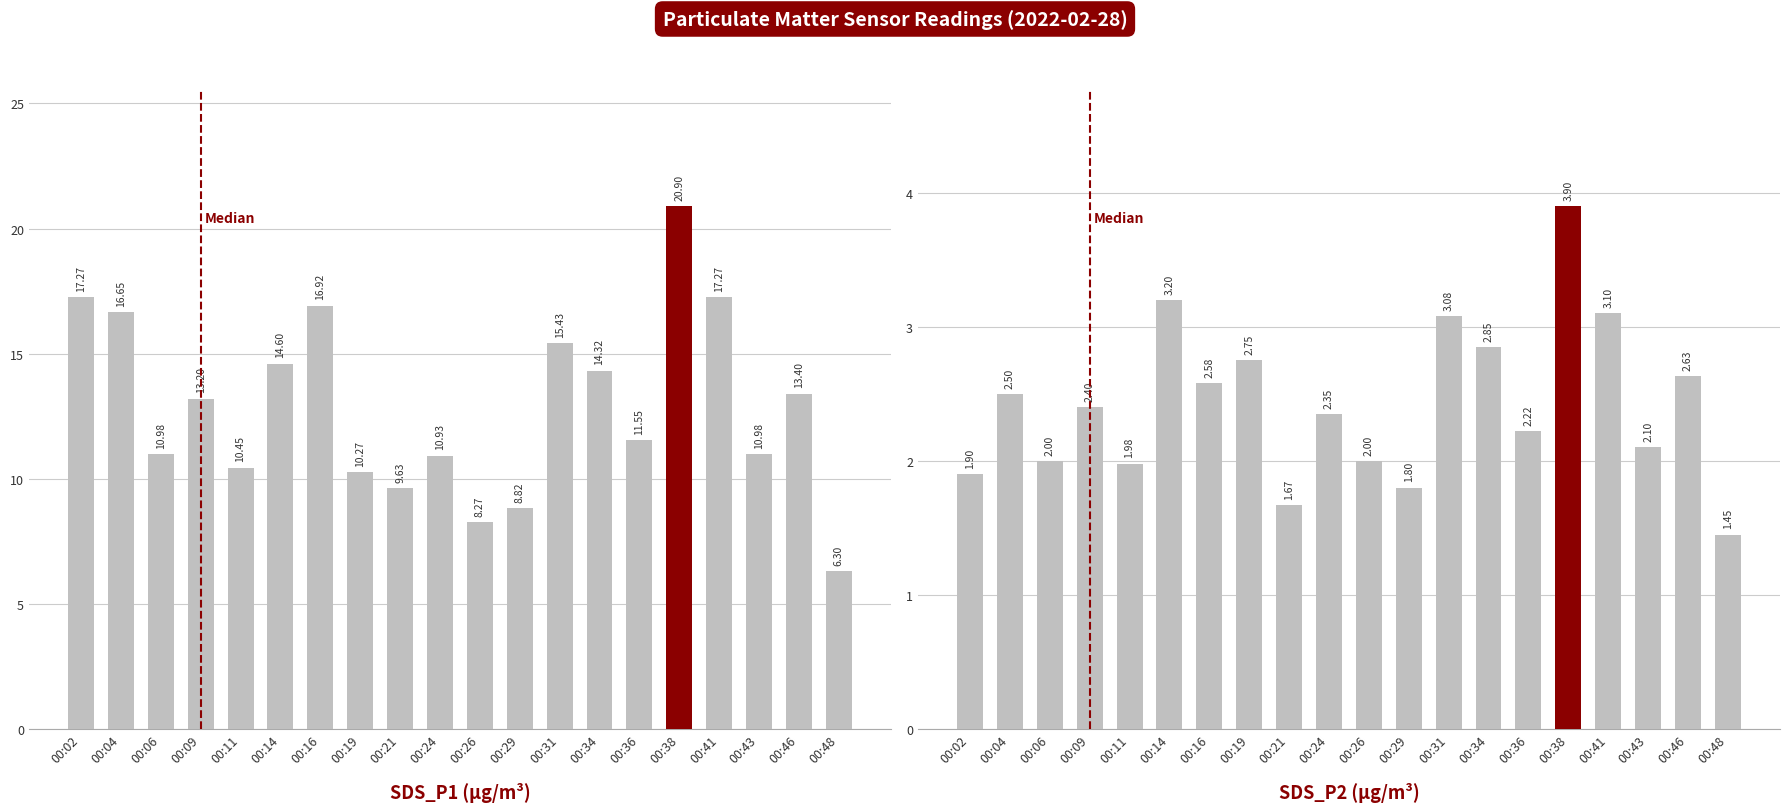

How many data points in SDS_P1 are less than 13?

10